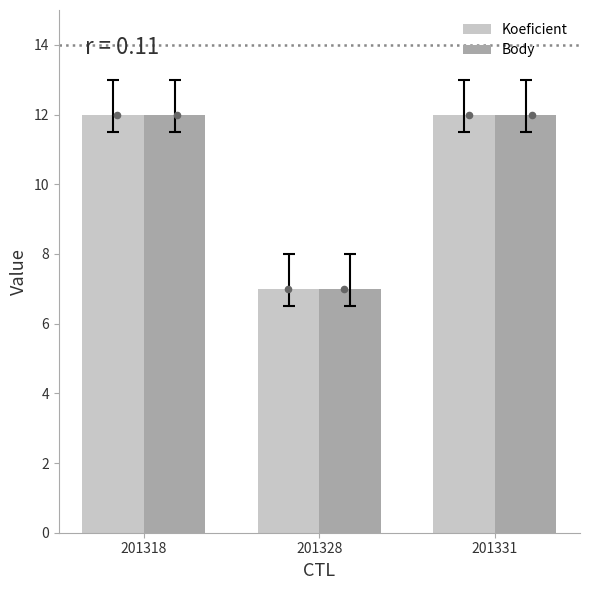

At which category is the sum across all series the highest?

201318